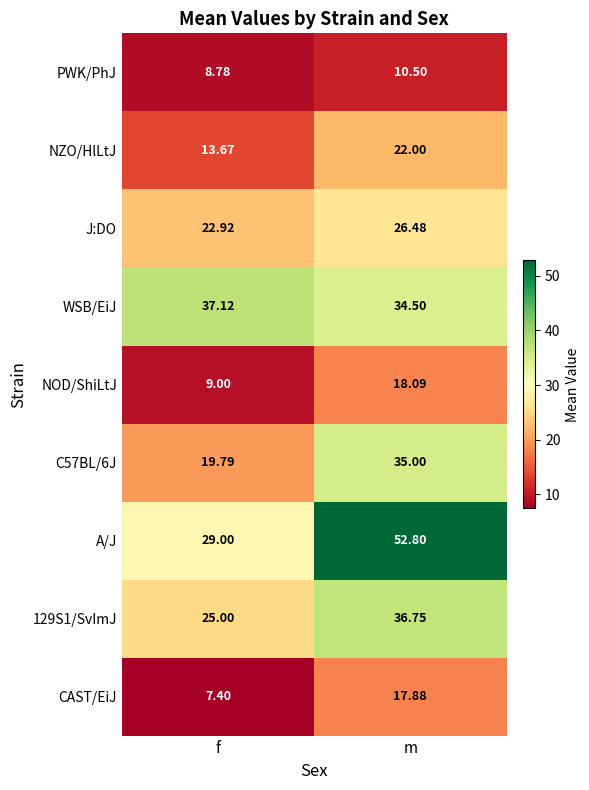

Count the number of data series in this chart.

9